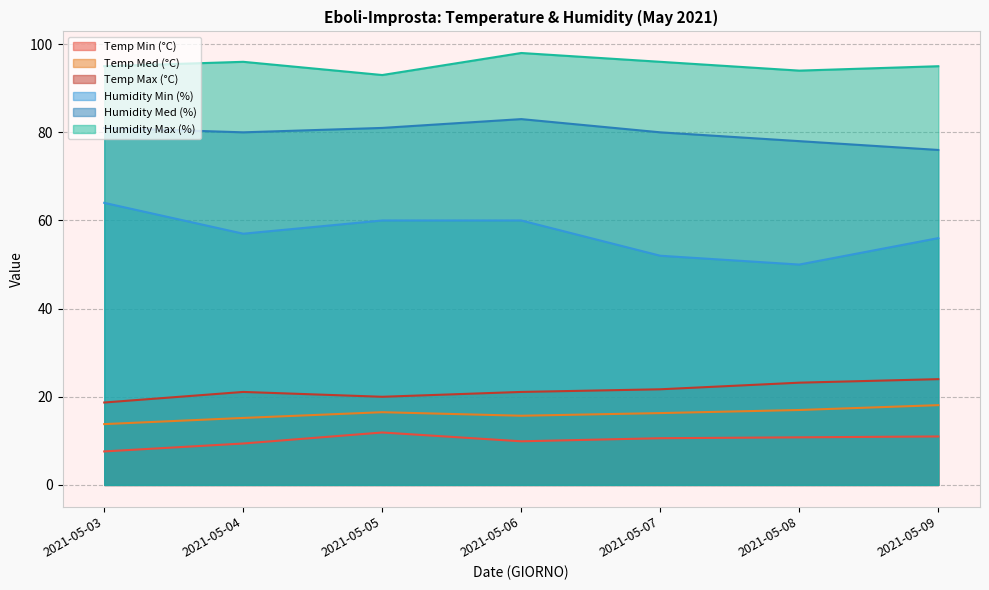

What is the average value of the Temp Min (°C) series?

10.2